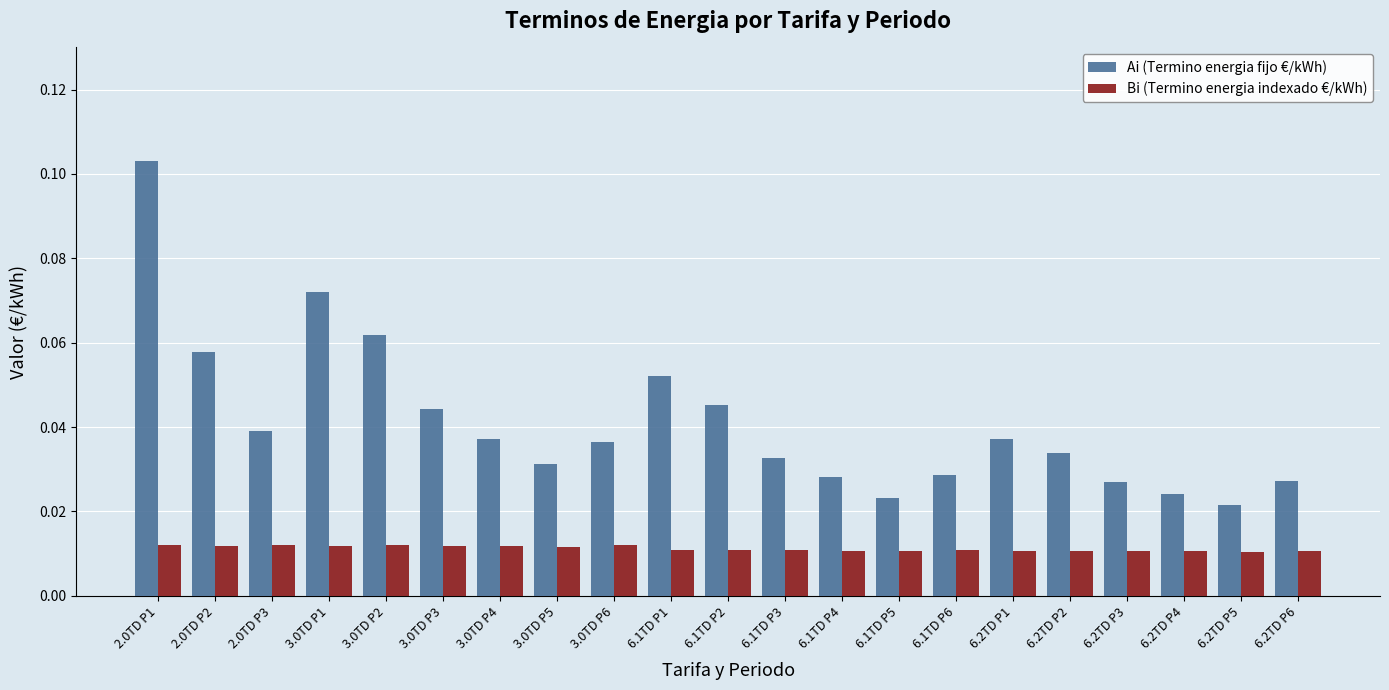

Count the number of categories in the chart.

21